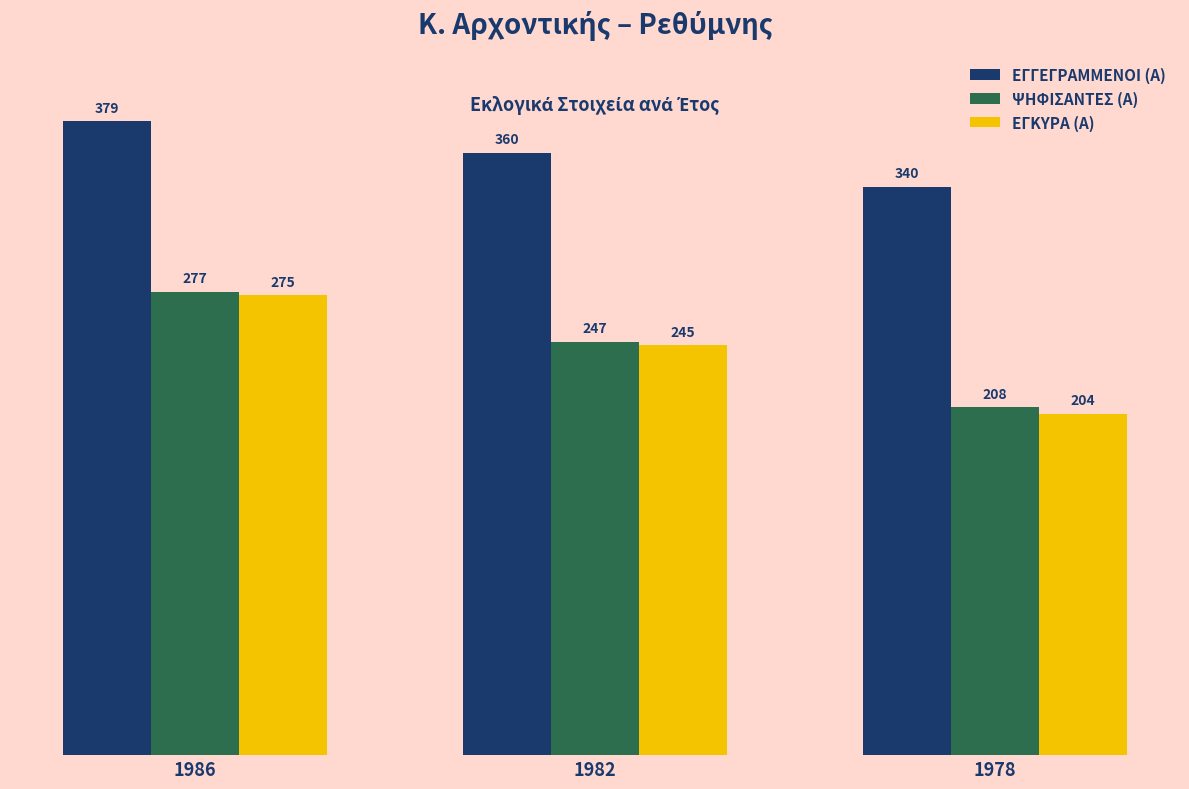

What is the difference between the maximum and minimum values in the ΨΗΦΙΣΑΝΤΕΣ (Α) series?

69